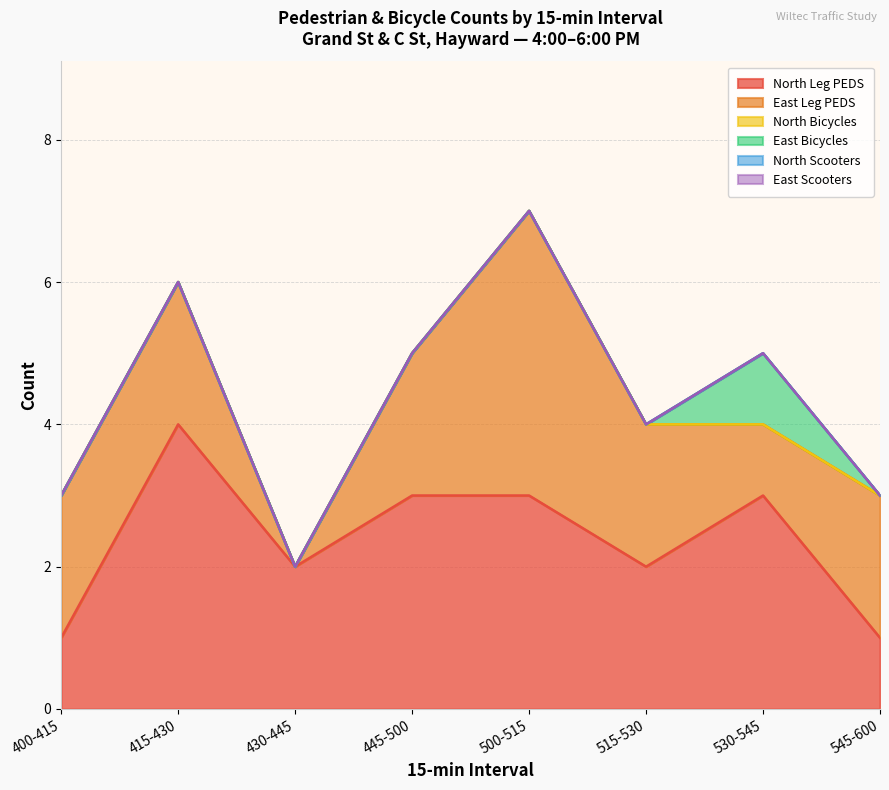

What is the difference between the East Leg PEDS values at 530-545 and 415-430?

1